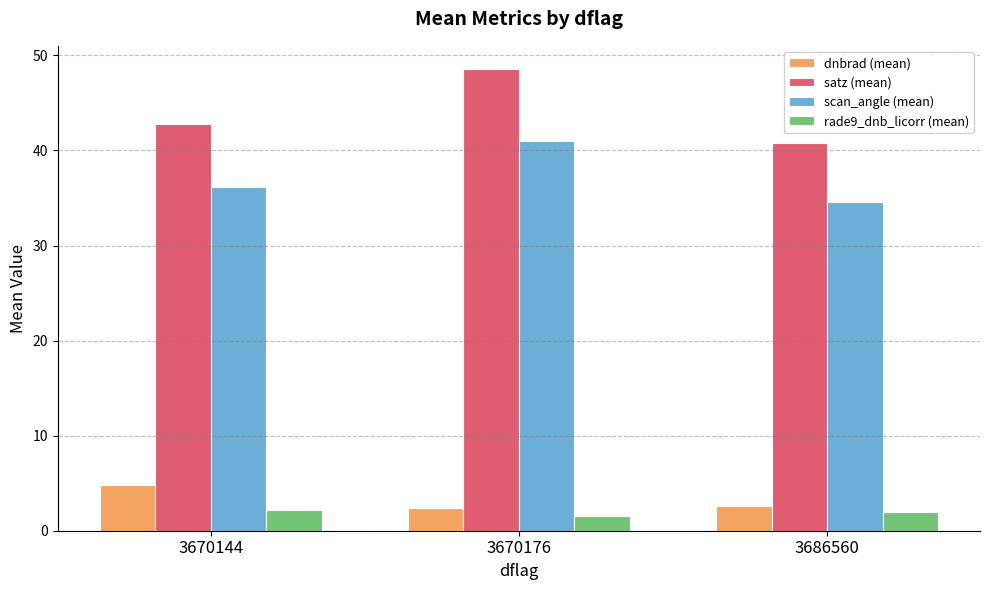

Which series changed the most between 3670176 and 3686560?

satz (mean)